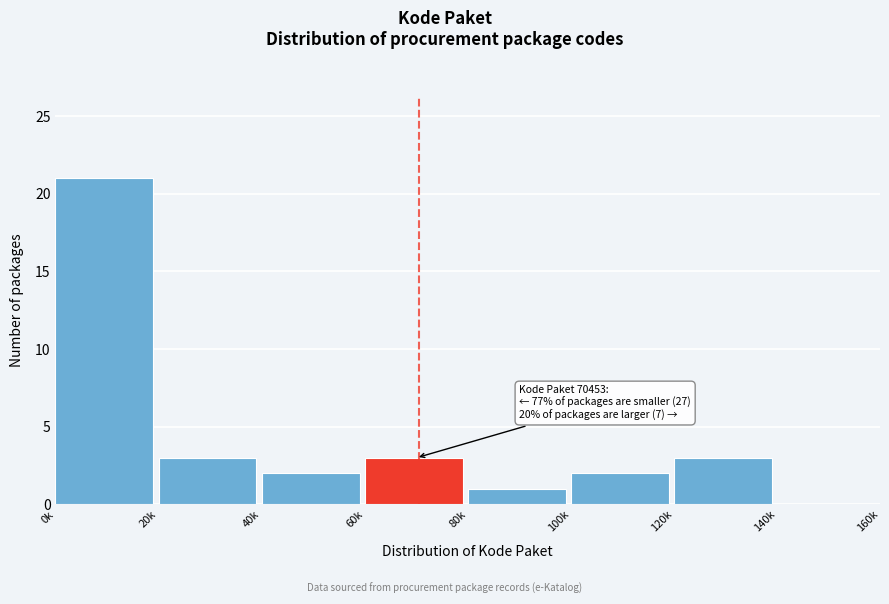

Reading left to right, what are all the values shown in this chart?

0k=21	20k=3	40k=2	60k=3	80k=1	100k=2	120k=3	140k=0